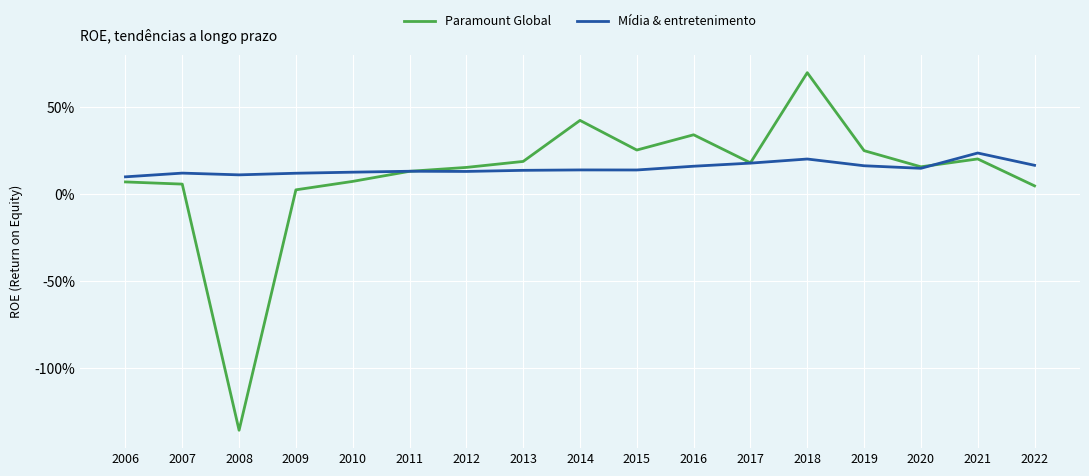

Does the chart display data point markers on the line(s)?

No